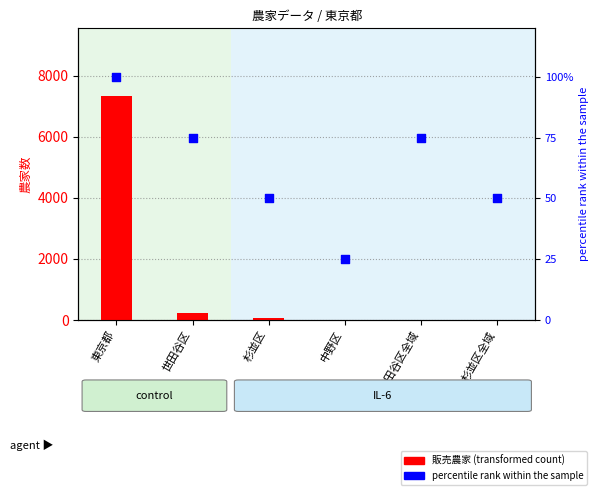

Which series has the largest total across all categories?

販売農家 (transformed count)